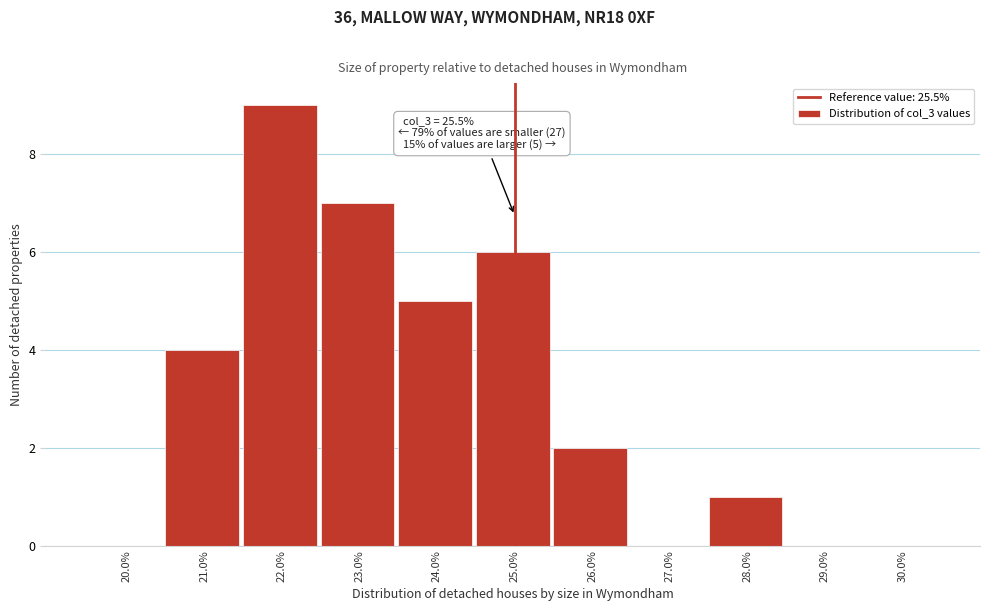

Reading left to right, transcribe all the data shown in this chart.

20.0%=0	21.0%=4	22.0%=9	23.0%=7	24.0%=5	25.0%=6	26.0%=2	27.0%=0	28.0%=1	29.0%=0	30.0%=0